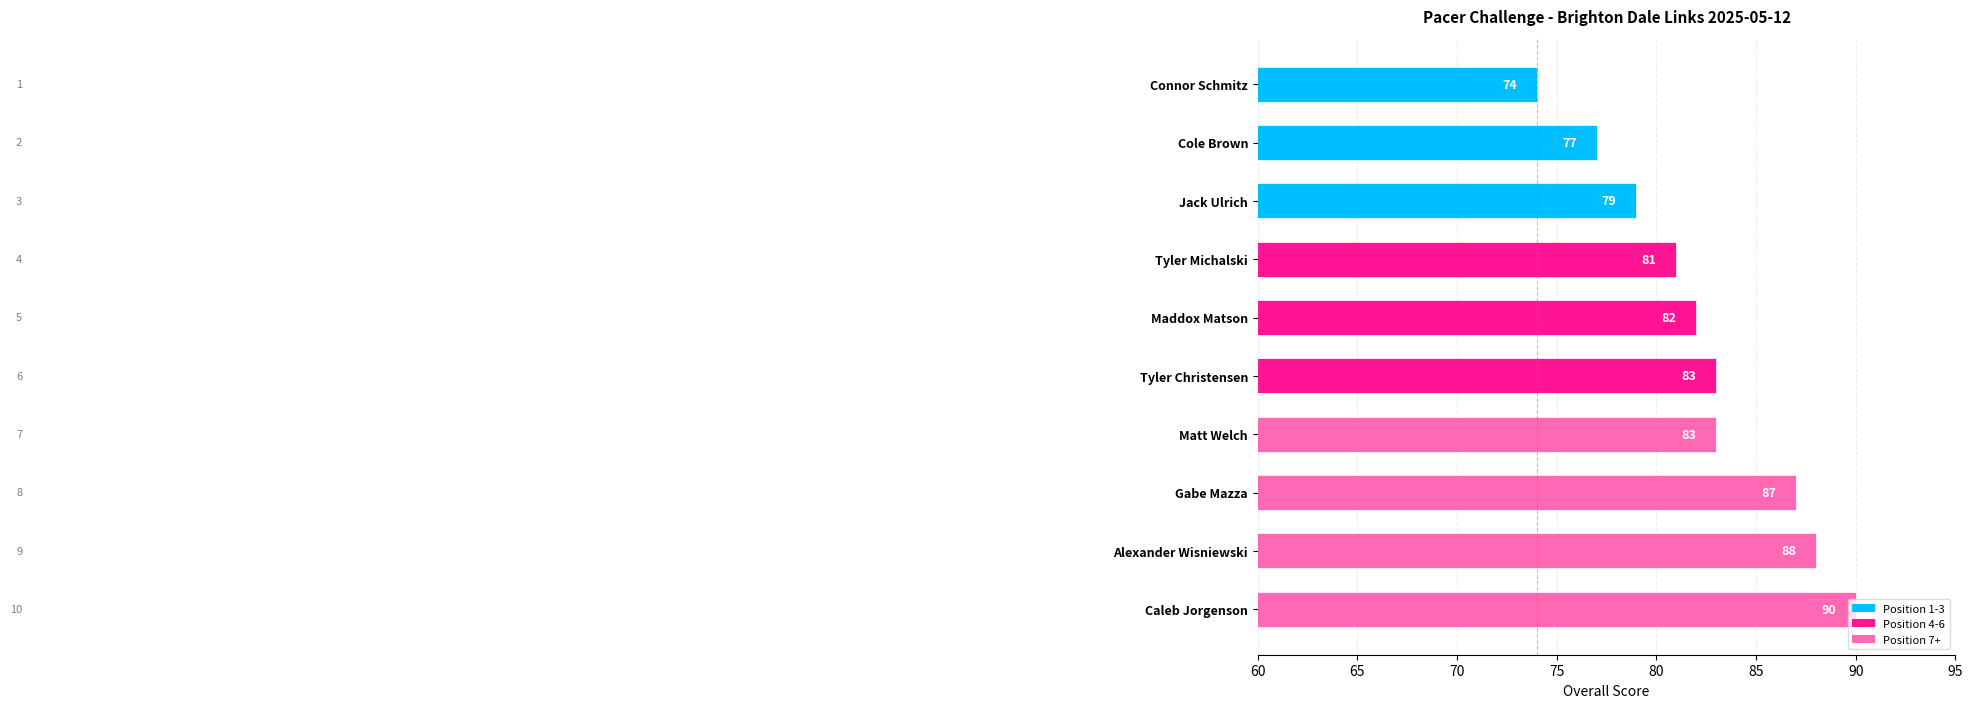

What is the difference between the second highest and minimum values?

14